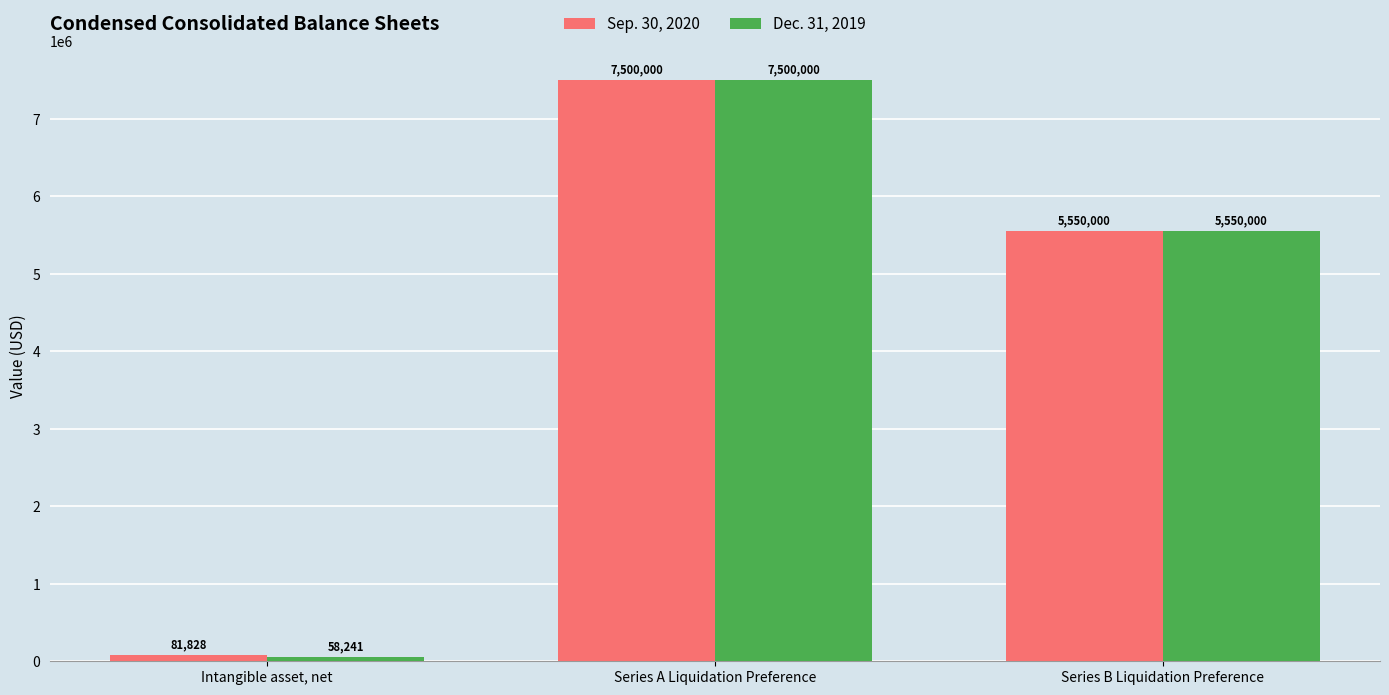

Between Intangible asset, net and Series A Liquidation Preference, which series saw the biggest shift?

Dec. 31, 2019